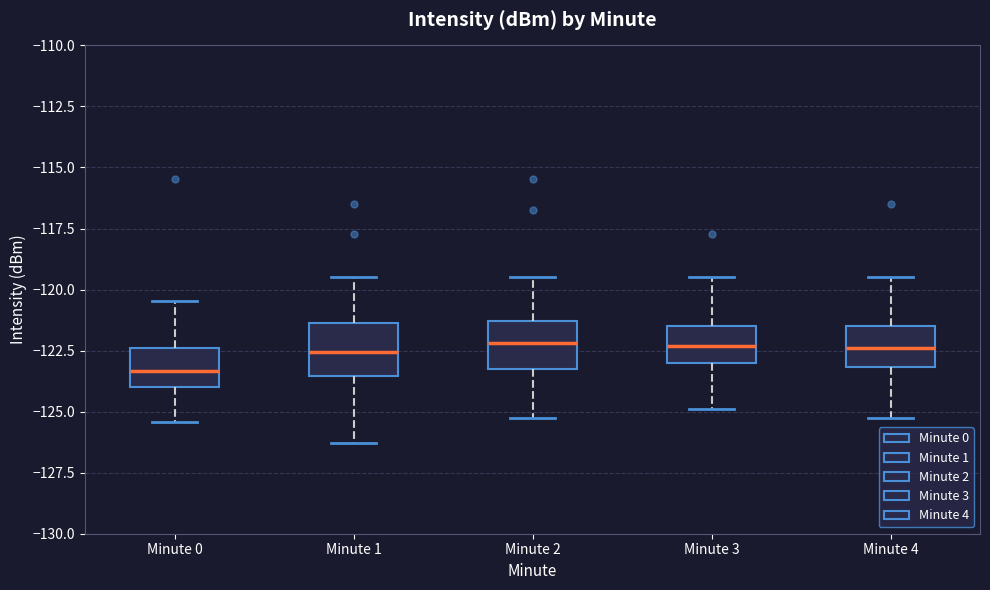

Reading left to right, read every box against the y-axis: the position of its median line, the range the box covers, and the ends of its whiskers. The values are not printed on the chart, so give them approximately, as read against the axis.

Minute 0: median -123.5, box -124.0 to -122.5, whiskers -125.5 to -120.5
Minute 1: median -122.5, box -123.5 to -121.5, whiskers -126.5 to -119.5
Minute 2: median -122.0, box -123.5 to -121.5, whiskers -125.5 to -119.5
Minute 3: median -122.5, box -123.0 to -121.5, whiskers -125.0 to -119.5
Minute 4: median -122.5, box -123.0 to -121.5, whiskers -125.5 to -119.5